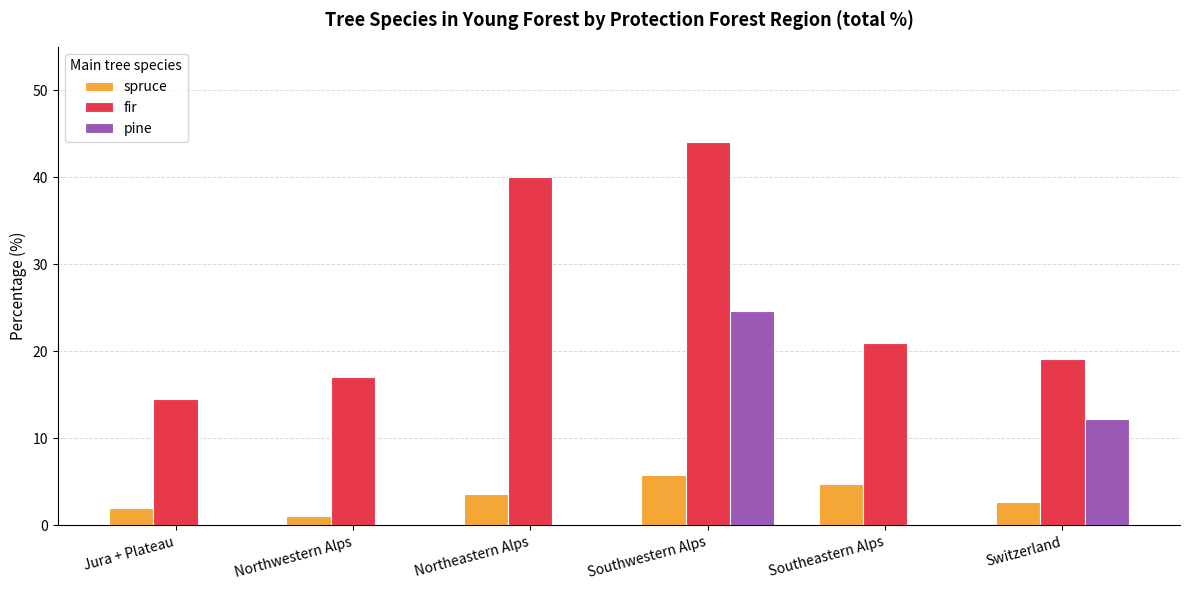

What is the maximum value shown in the chart?

44.0